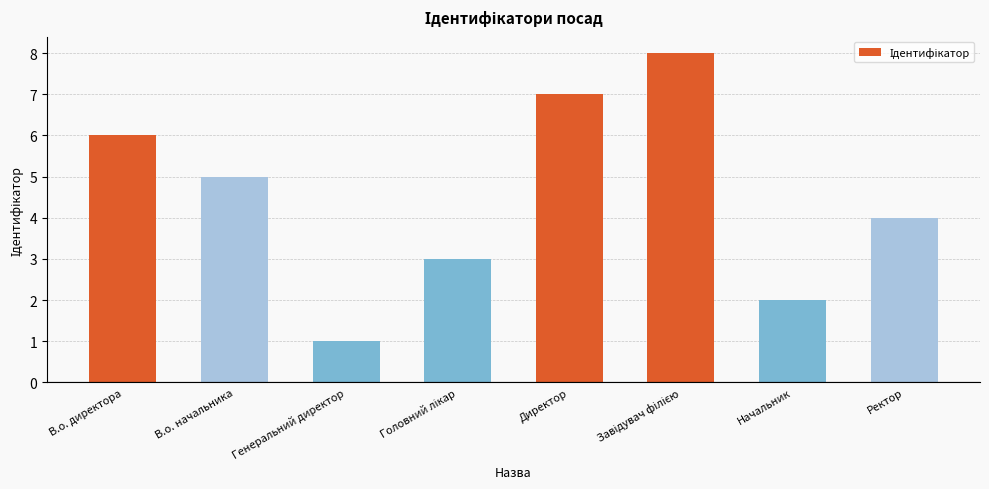

How many data points are less than 5?

4